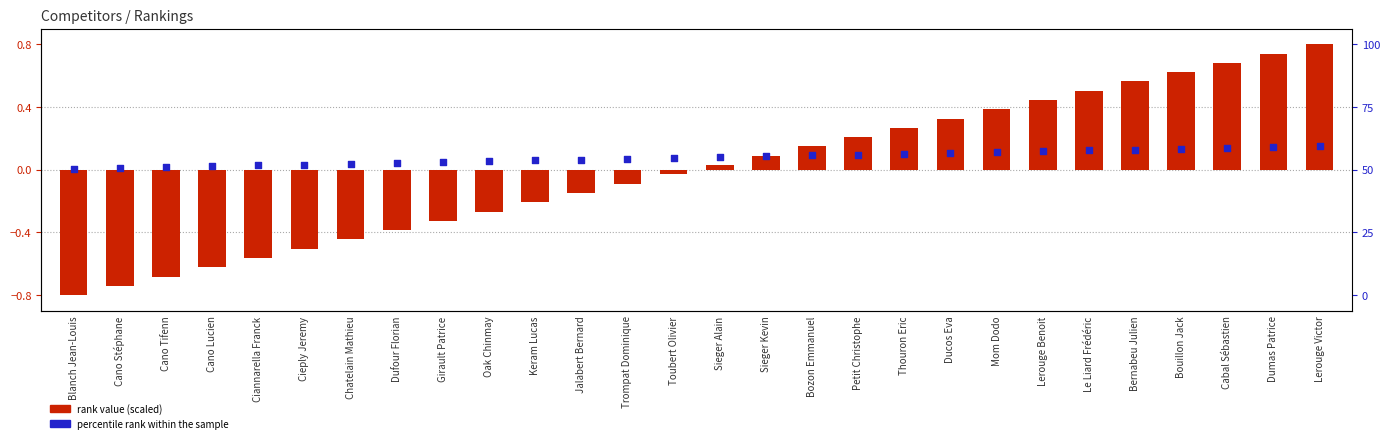

Which series has the largest total across all categories?

percentile rank within the sample